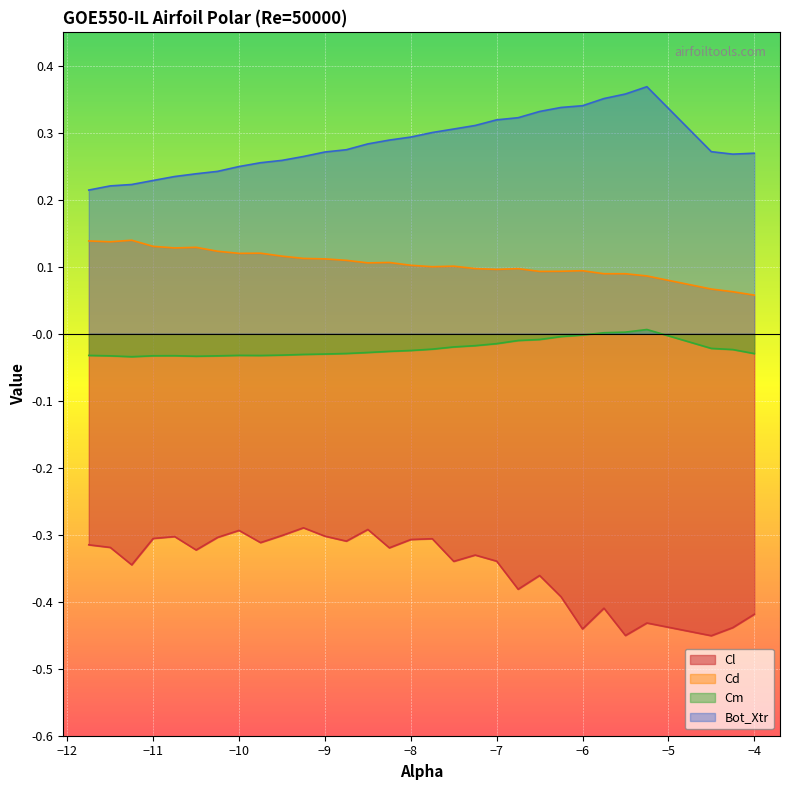

Which series has the largest range (max minus min)?

Cl